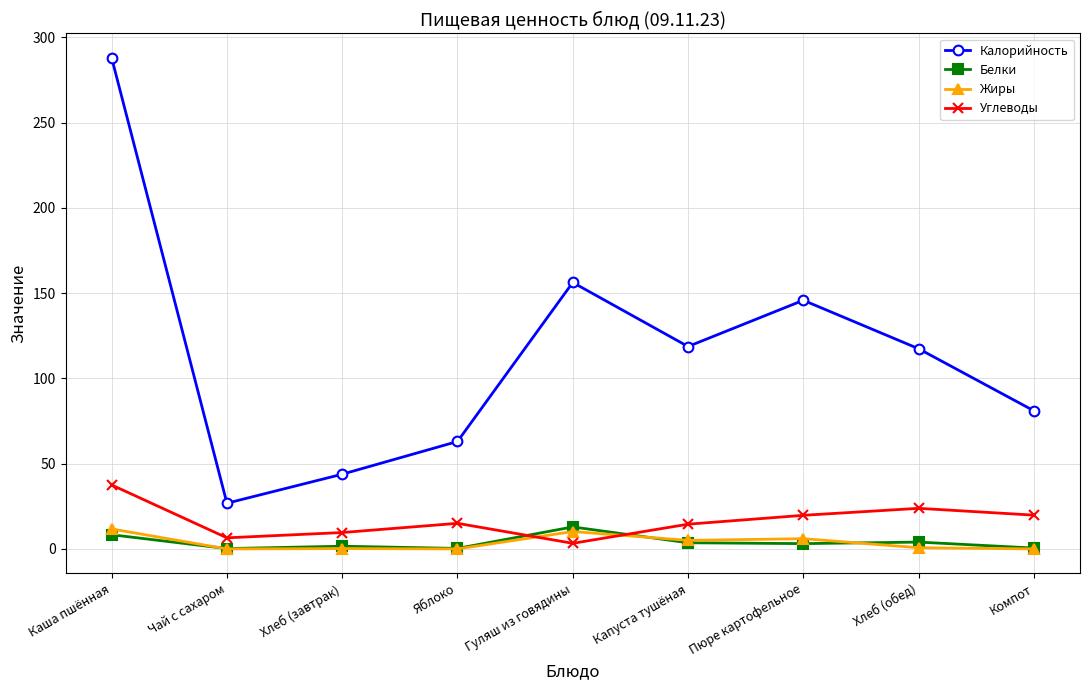

Where do Углеводы and Белки first cross each other?

Яблоко and Гуляш из говядины